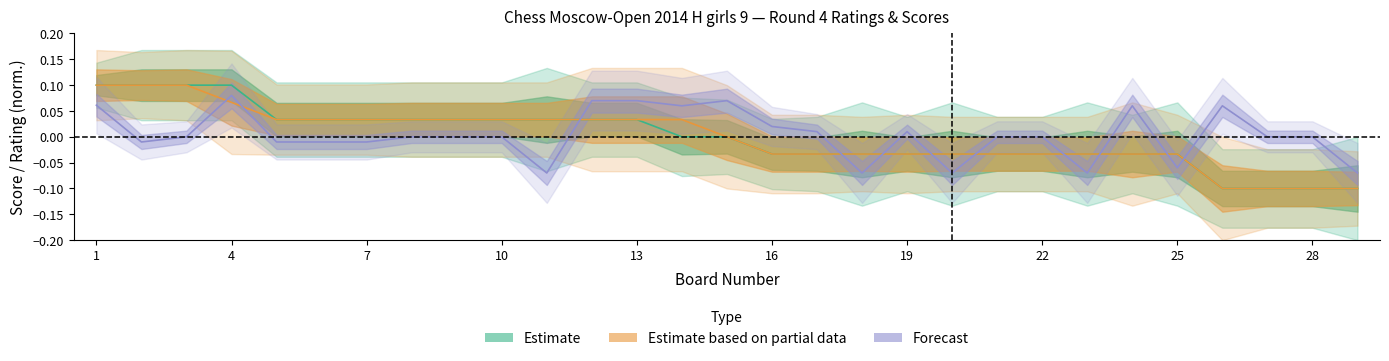

True or false: Black Score and White Score intersect in this chart.

False